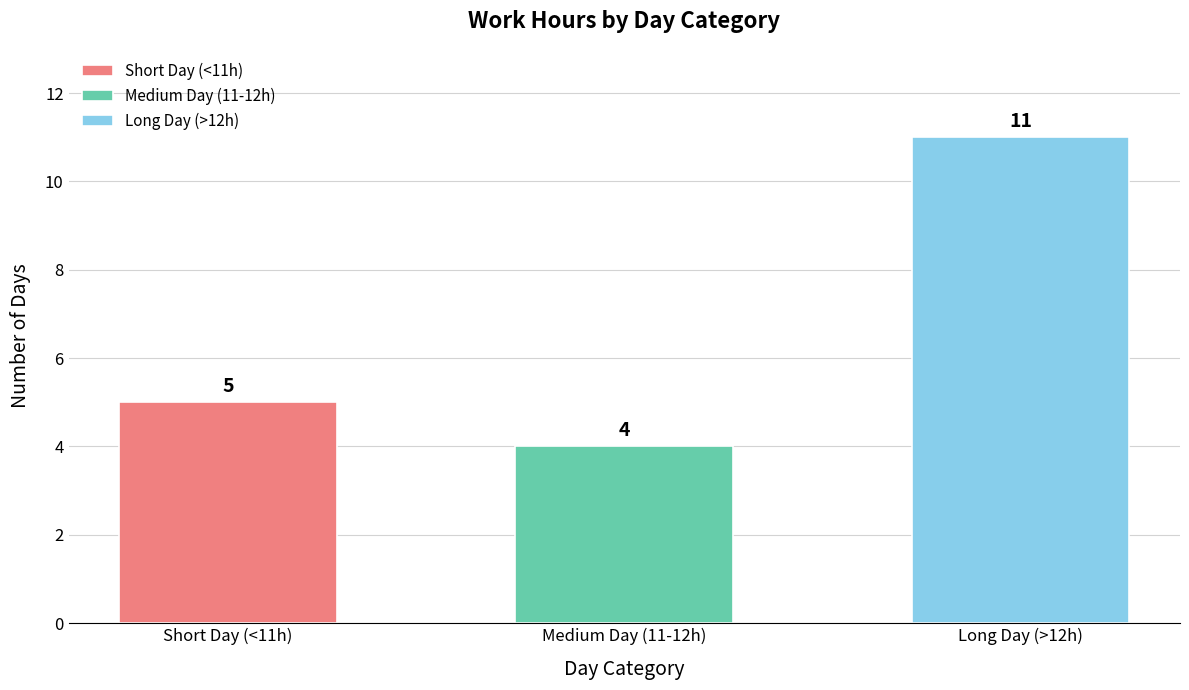

What is the average value?

7